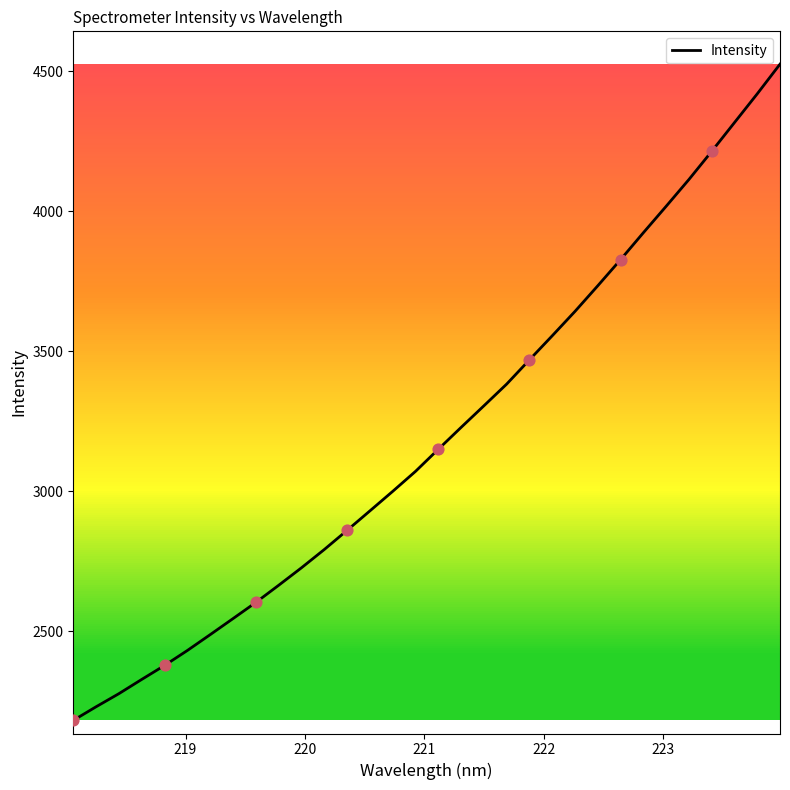

What is the minimum value shown in the chart?

2181.7